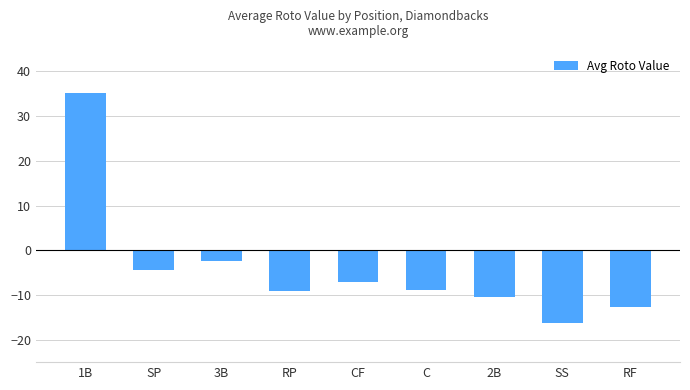

What is the average value?

-4.0